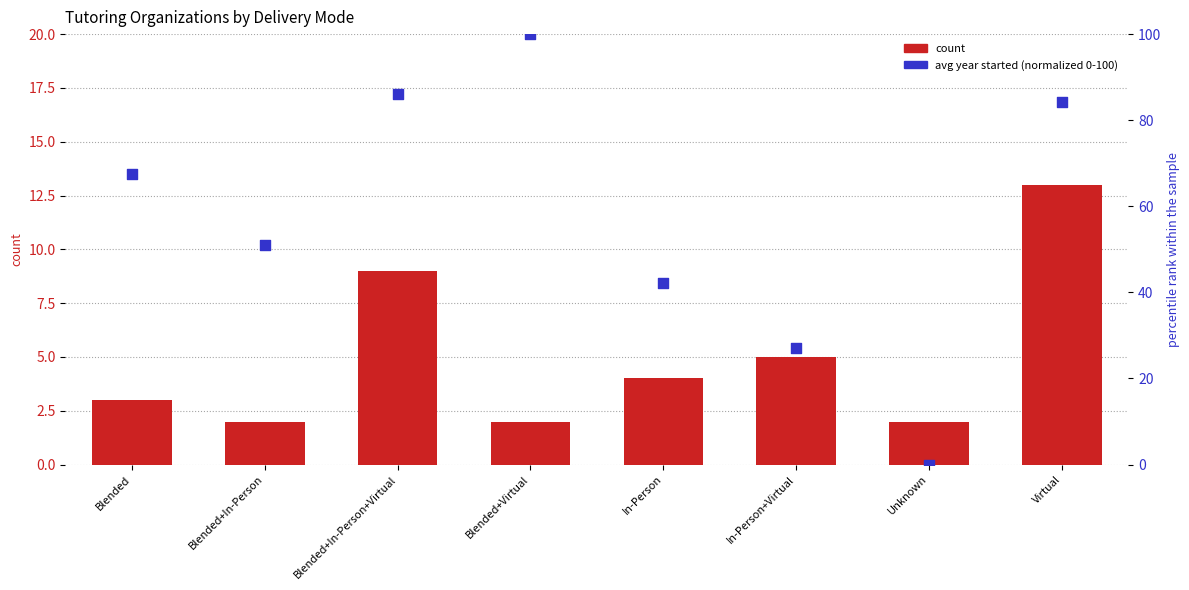

Which series has the largest Y range (max minus min)?

avg year started (normalized)